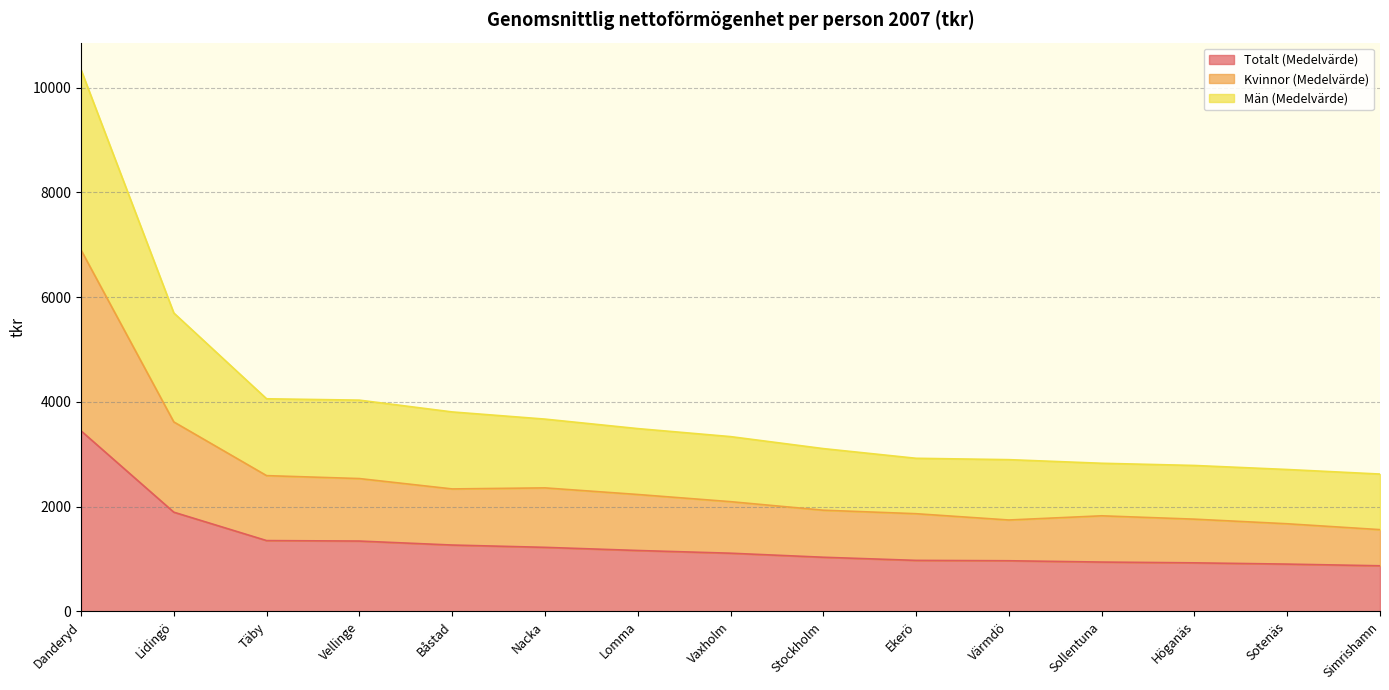

At how many categories does at least one series exceed 3495?

6